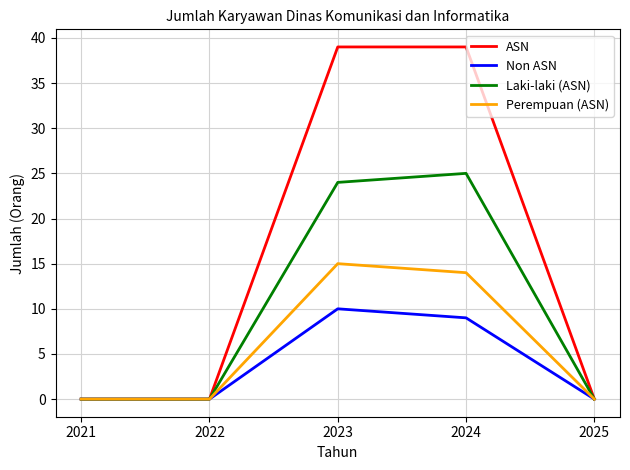

Which series changed the most between 2024 and 2025?

ASN